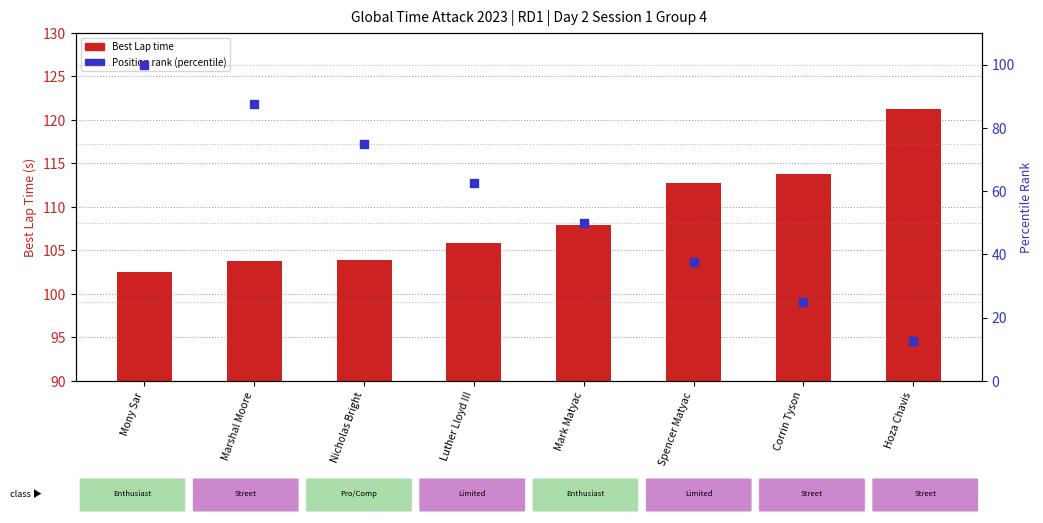

What are all the series names shown in the legend?

Best Lap time, Position rank (percentile)